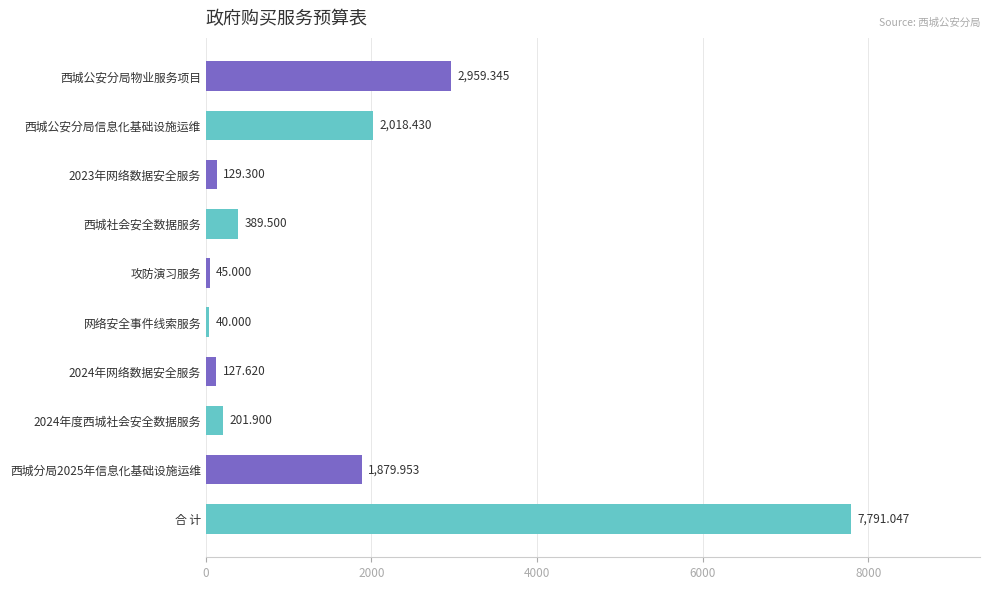

Rank the categories by value from highest to lowest.

合 计, 西城公安分局物业服务项目, 西城公安分局信息化基础设施运维, 西城分局2025年信息化基础设施运维, 西城社会安全数据服务, 2024年度西城社会安全数据服务, 2023年网络数据安全服务, 2024年网络数据安全服务, 攻防演习服务, 网络安全事件线索服务